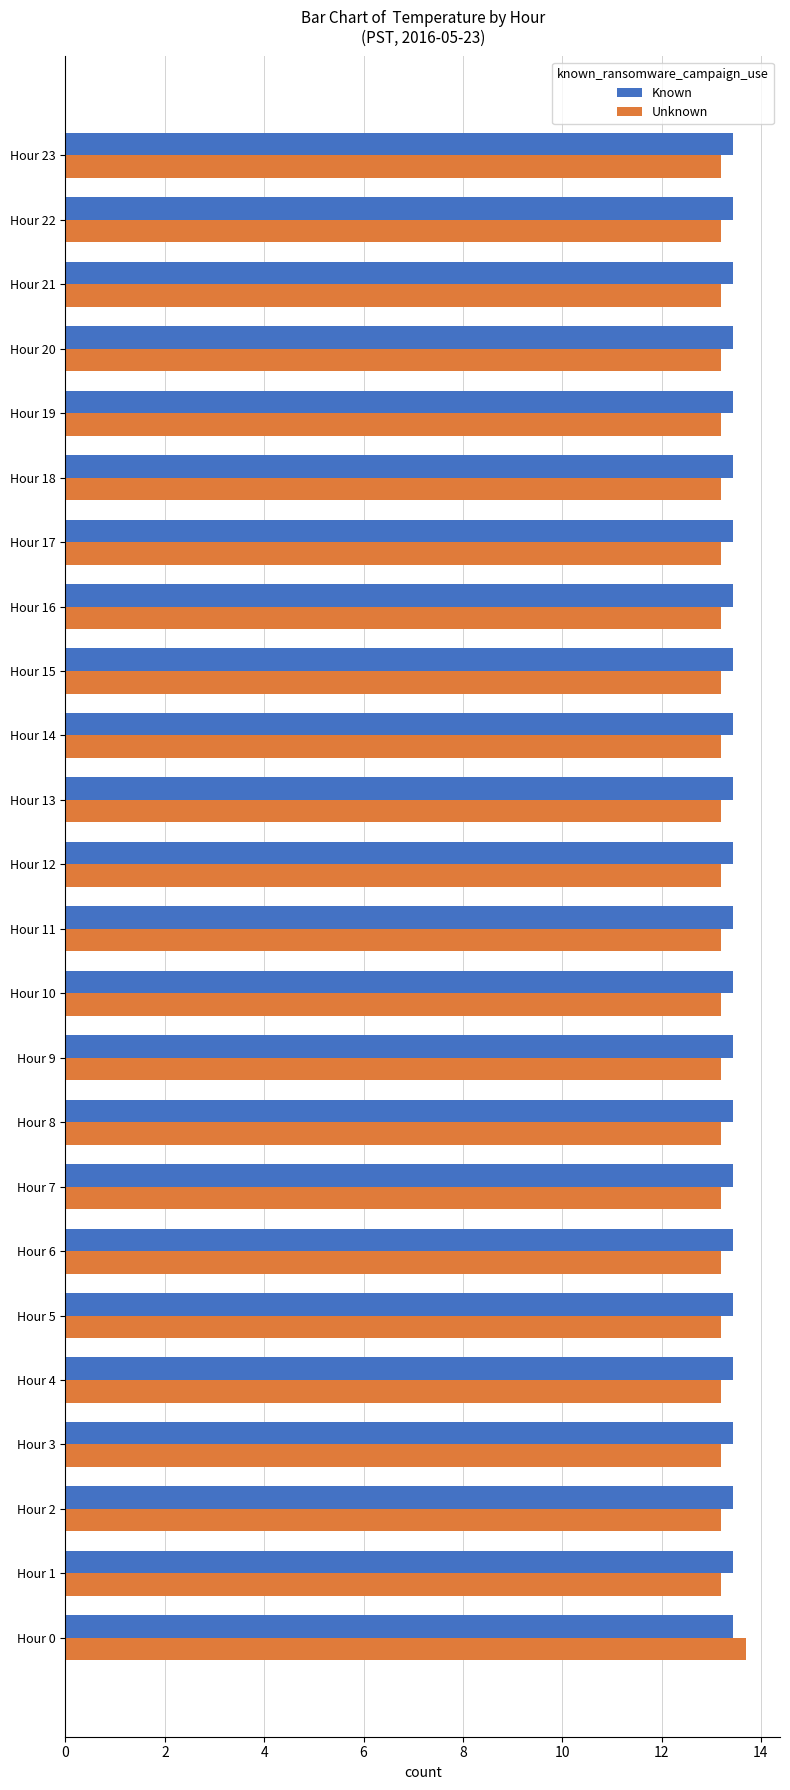

What is the highest value of the Unknown series?

13.7